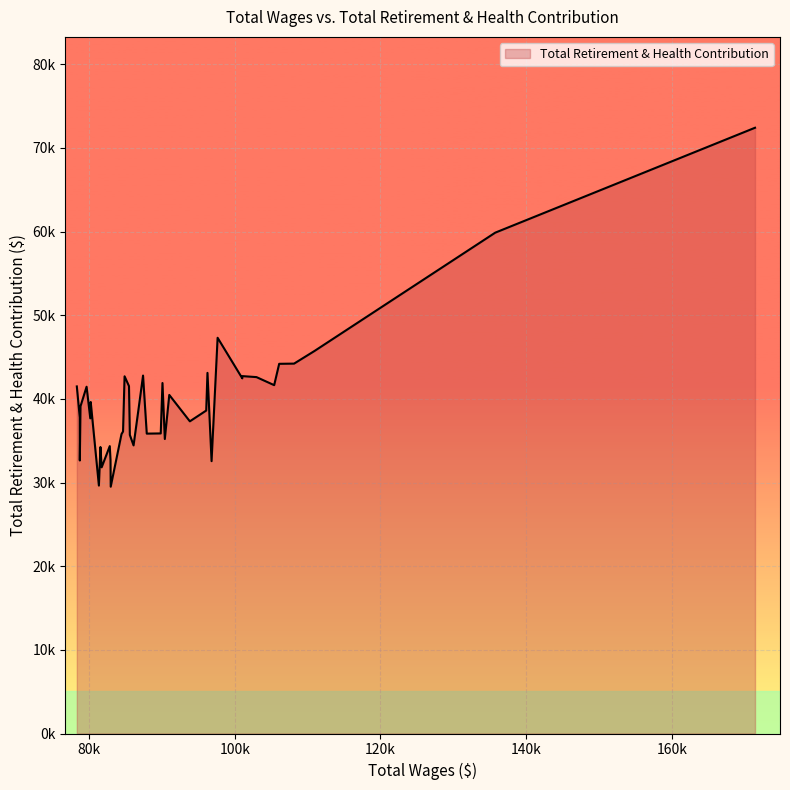

What is the difference between the values at 105415.0 and 78335.0?

152